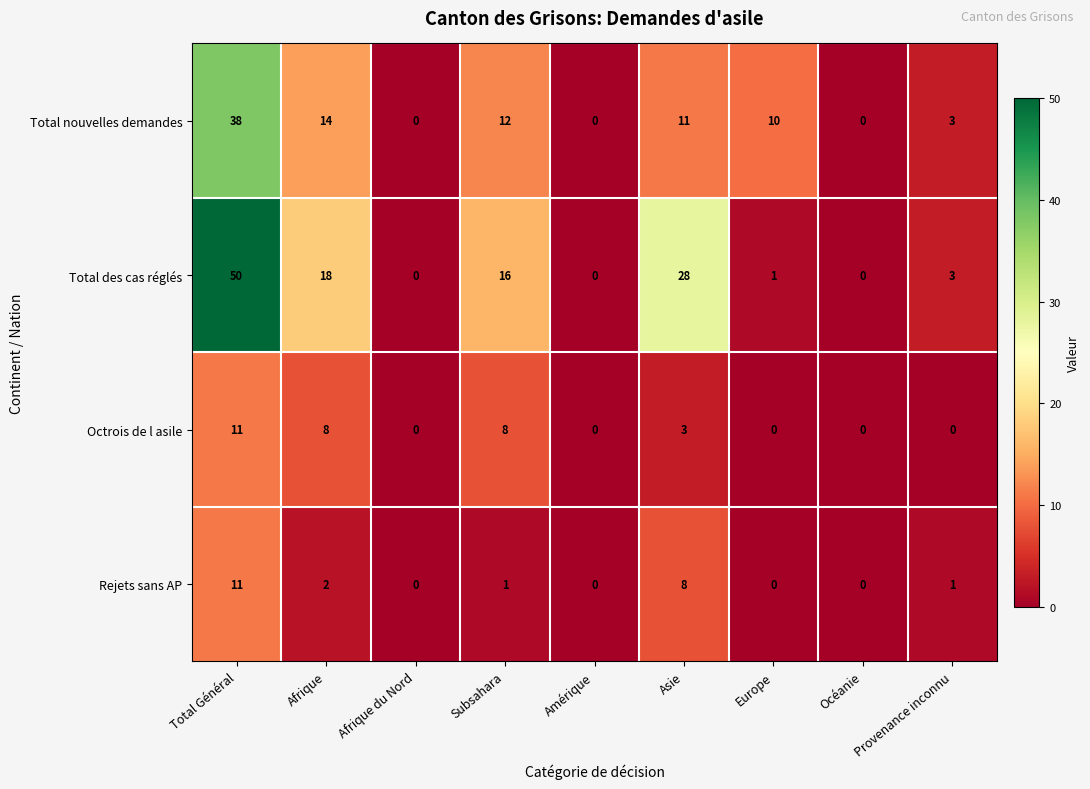

The value of Octrois de l asile at Afrique is 2. True or false?

False